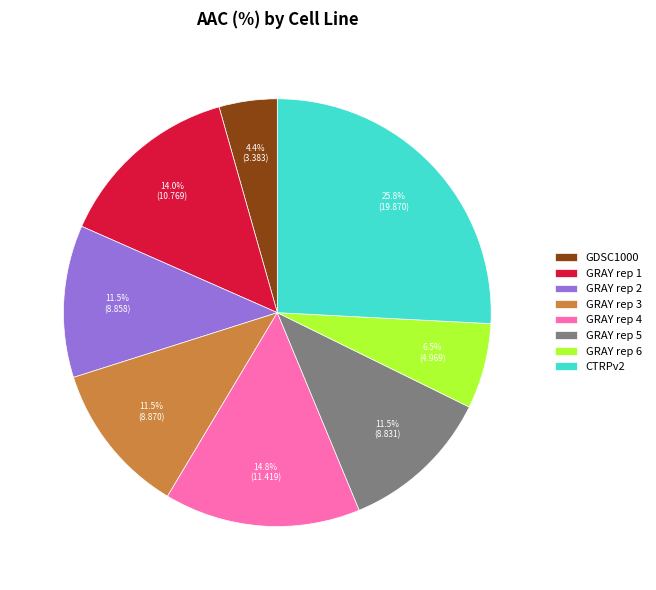

Does any single category account for the majority?

No